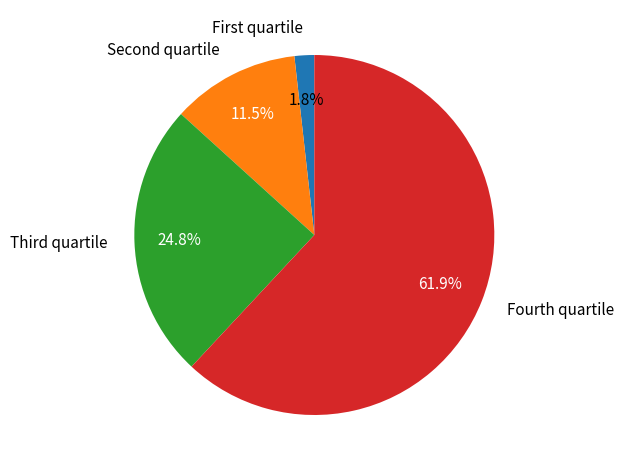

Is there a majority slice in this chart?

Yes